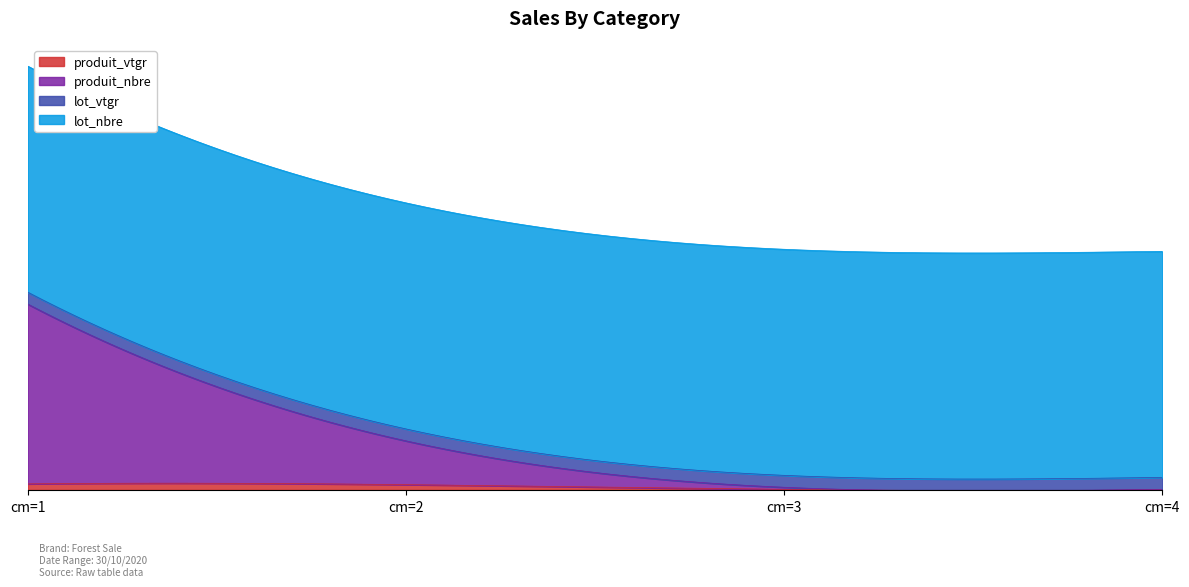

Where is produit_vtgr nearest to the value 7?

cm=2